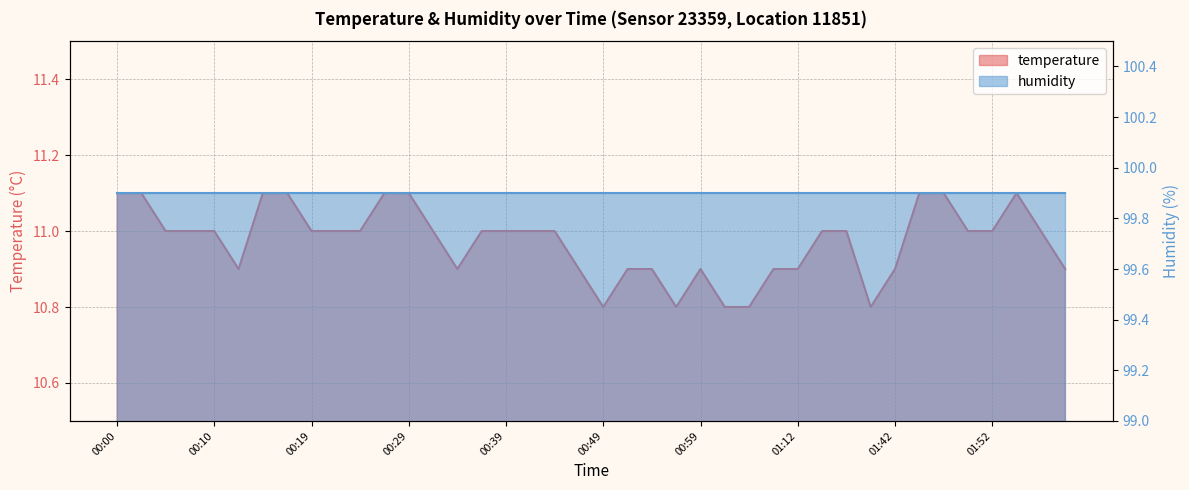

True or false: the data has more than 2 interior local peaks.

False